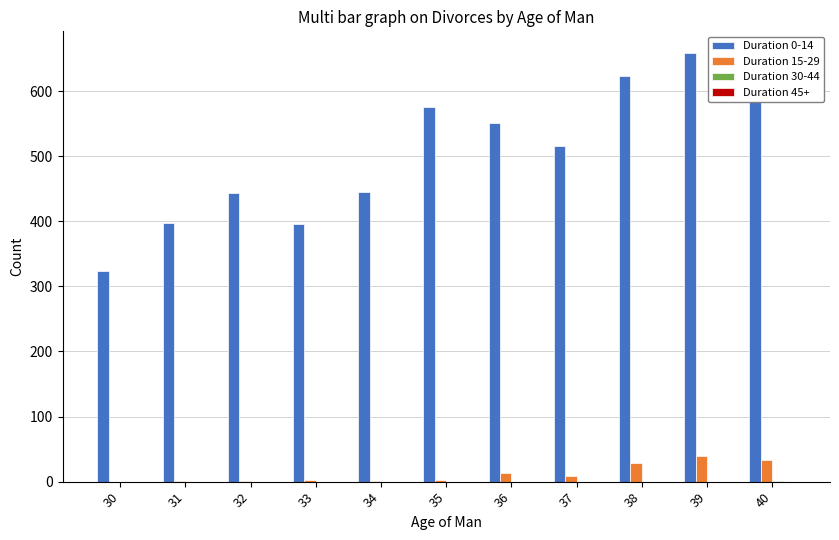

Is the value of Duration 15-29 at 32 greater than the value of Duration 0-14 at 37?

No